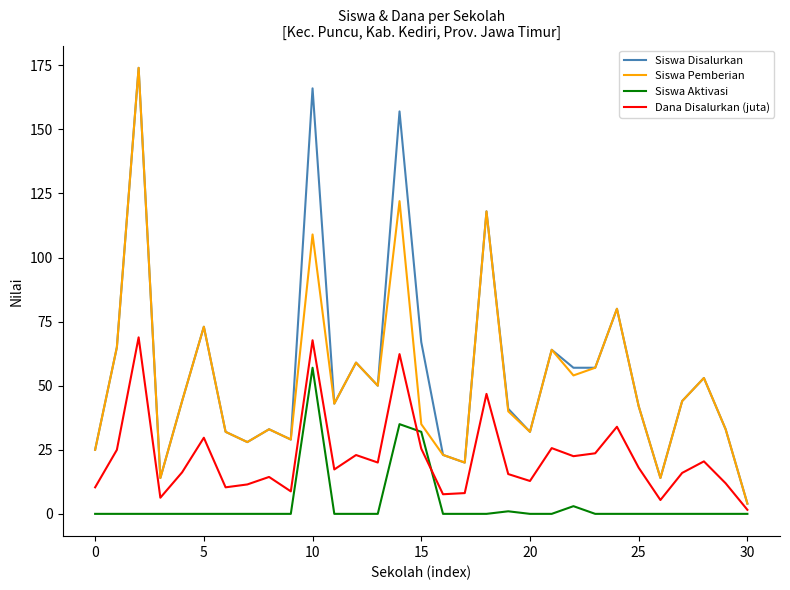

At how many categories does at least one series exceed 104?

4